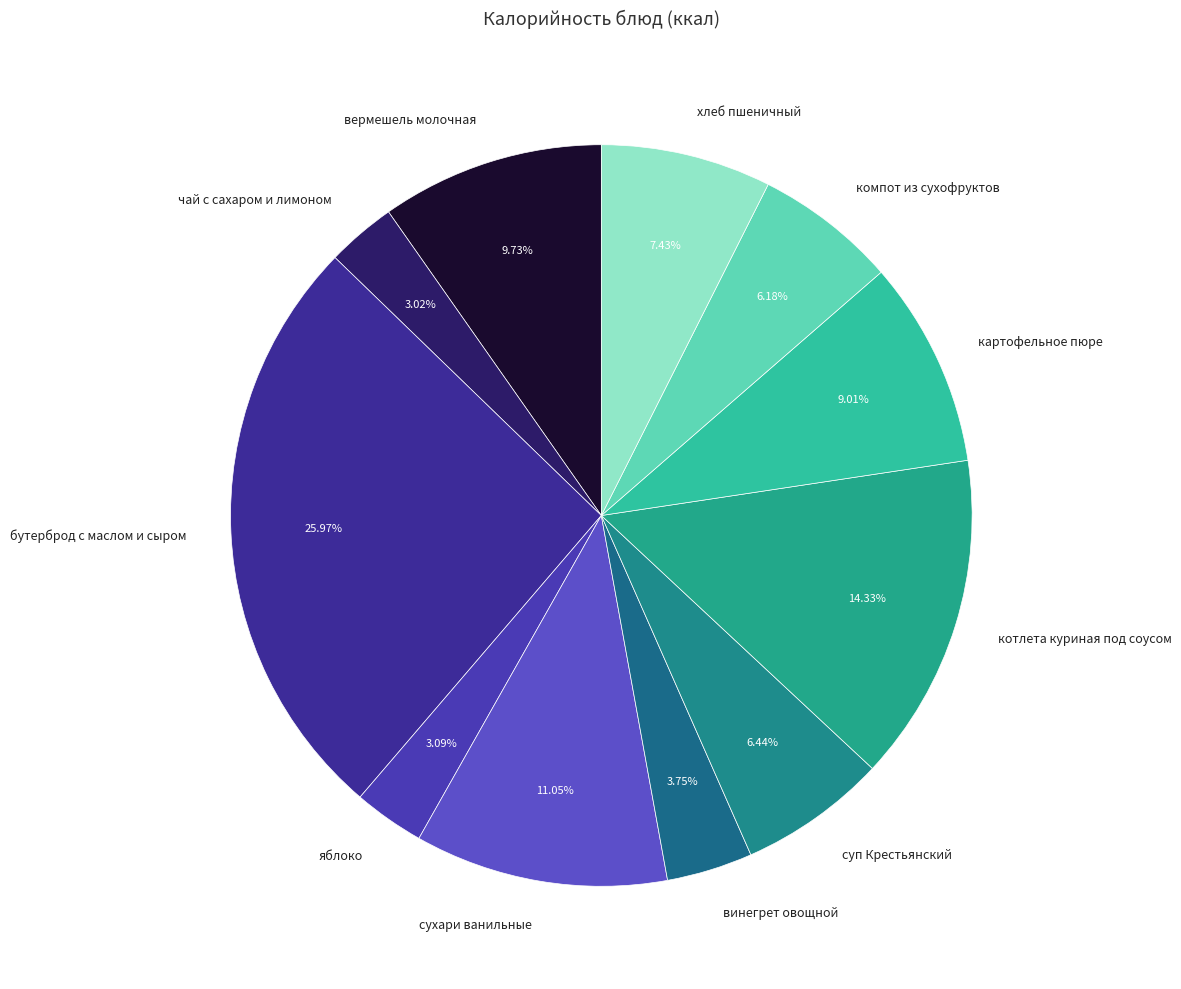

Is сухари ванильные the majority of the pie?

No